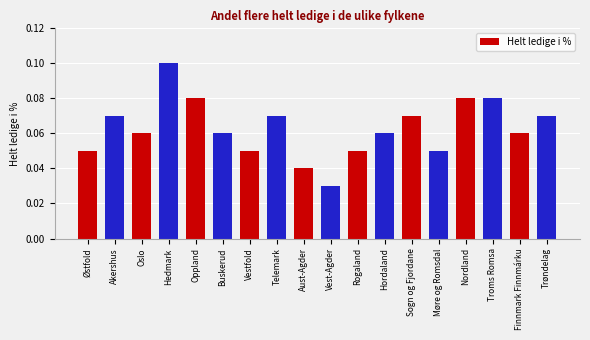

Is it true that the value at Finnmark Finnmárku is 0.1?

True